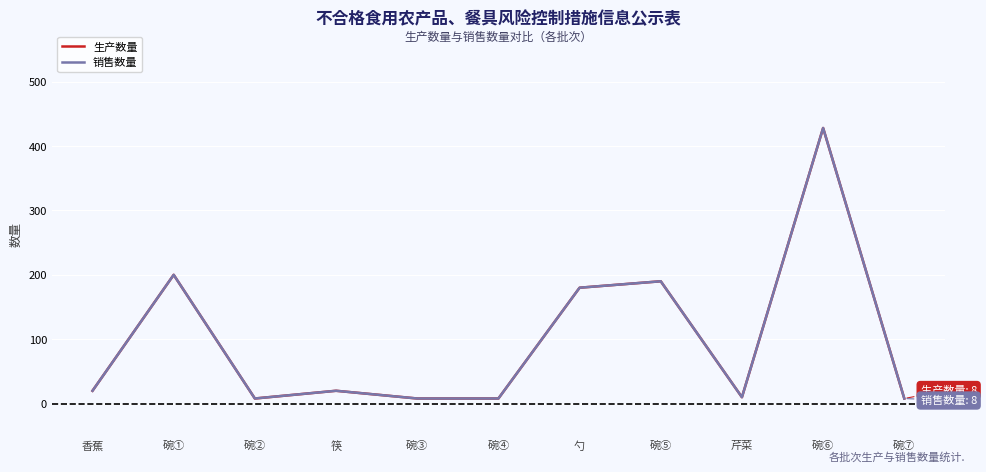

How many lines are shown in the chart?

2